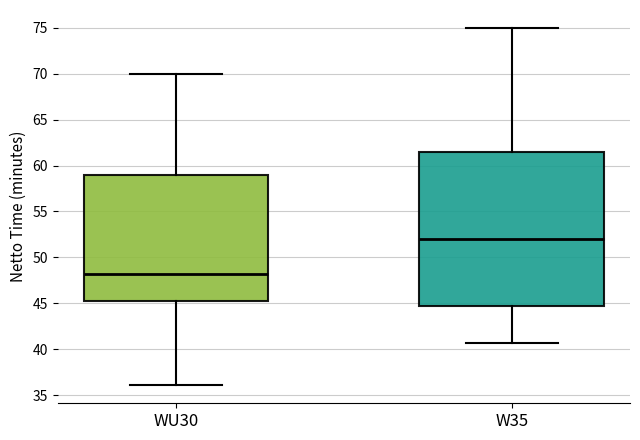

Reading left to right, transcribe this box plot: for each box, give where its median line is, the range the box spans, and where its two whiskers end, as read against the y-axis. The values are not printed on the chart, so give them approximately, as read against the axis.

WU30: median 48.0, box 45.5 to 59.0, whiskers 36.0 to 70.0
W35: median 52.0, box 44.5 to 61.5, whiskers 40.5 to 75.0